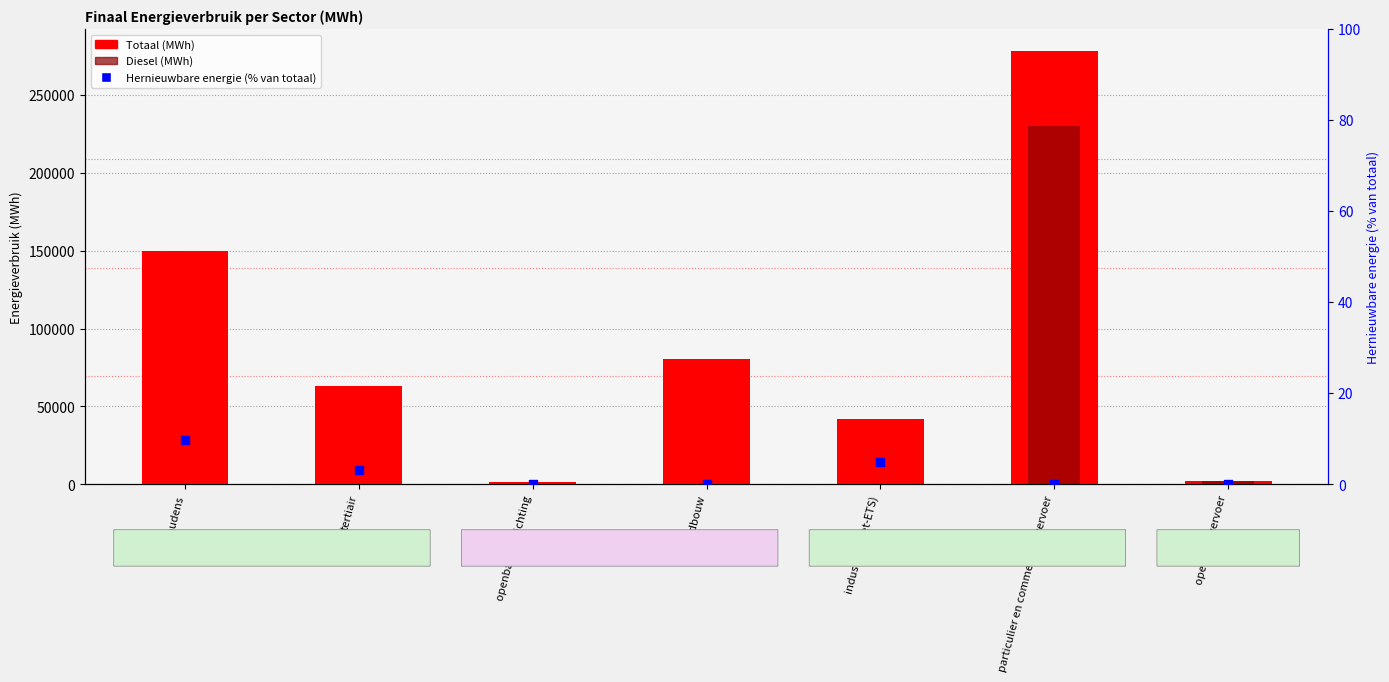

At how many categories does at least one series exceed 264537?

1